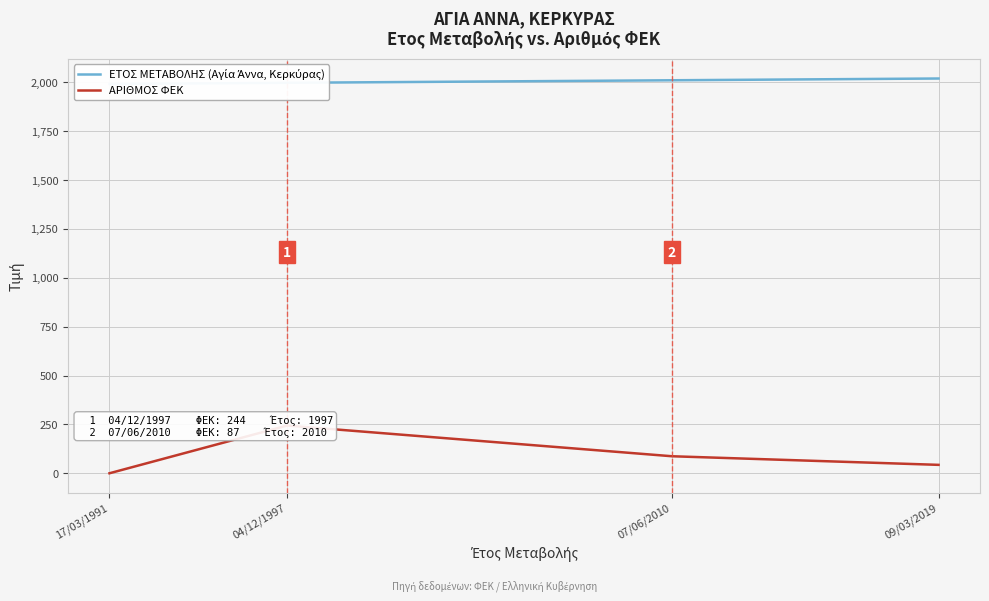

At 04/12/1997, list the series in order from smallest to largest.

ΑΡΙΘΜΟΣ ΦΕΚ, ΕΤΟΣ ΜΕΤΑΒΟΛΗΣ (Αγία Άννα, Κερκύρας)